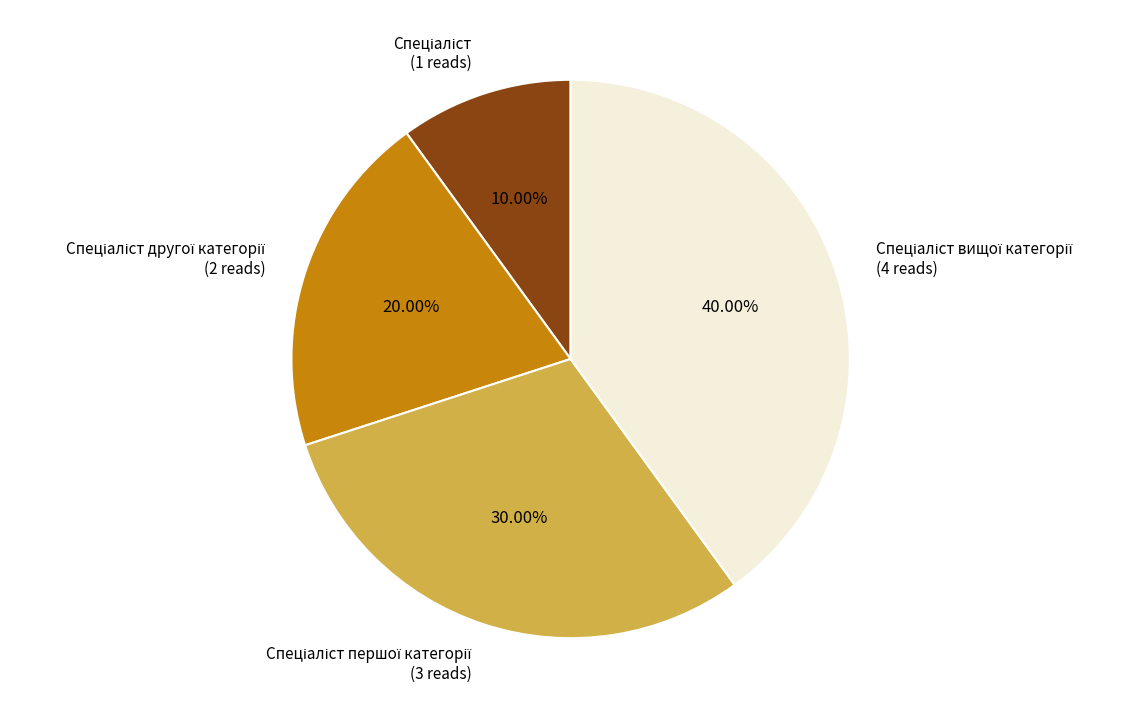

To the nearest percent, what is the difference between the largest and smallest slice percentages?

30%